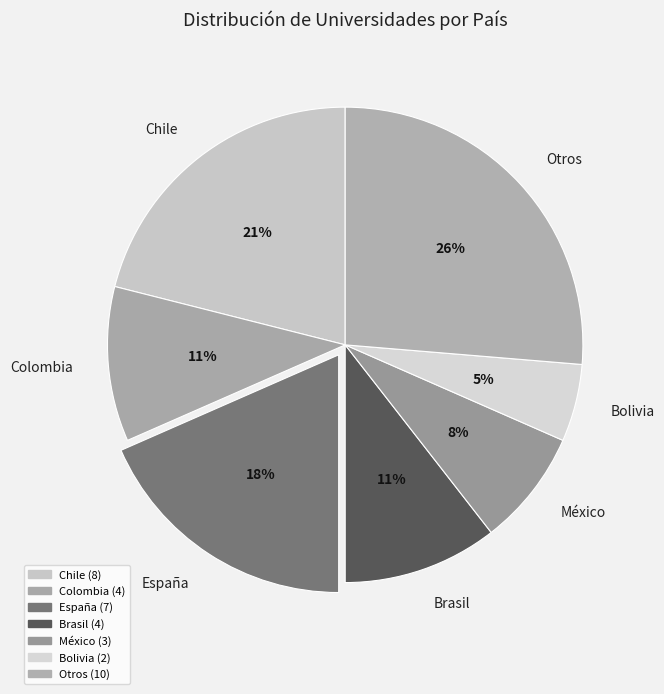

To the nearest percent, what percentage of the pie is México?

8%